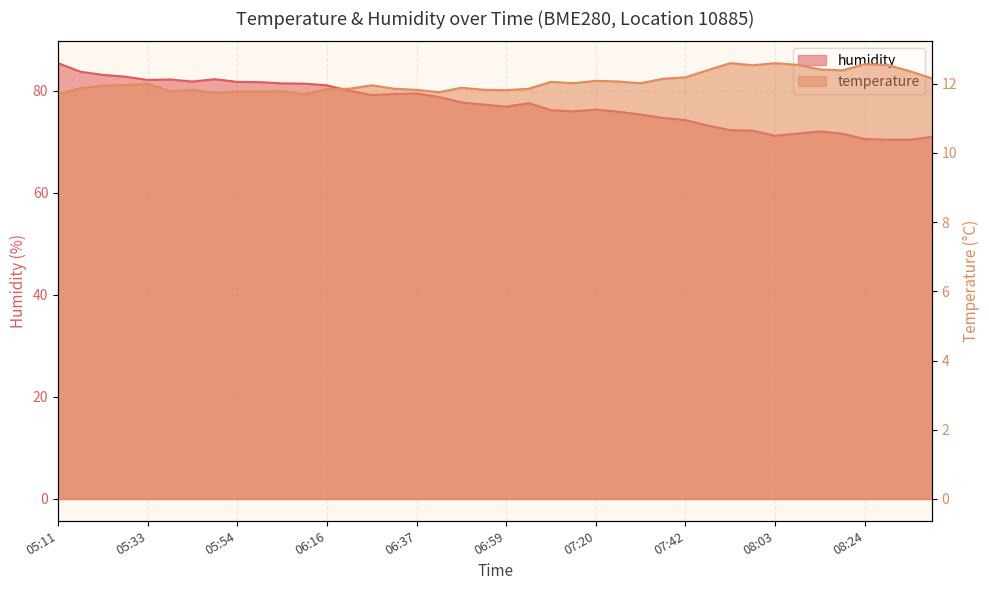

What is the label of the 21st point from the left?

06:59